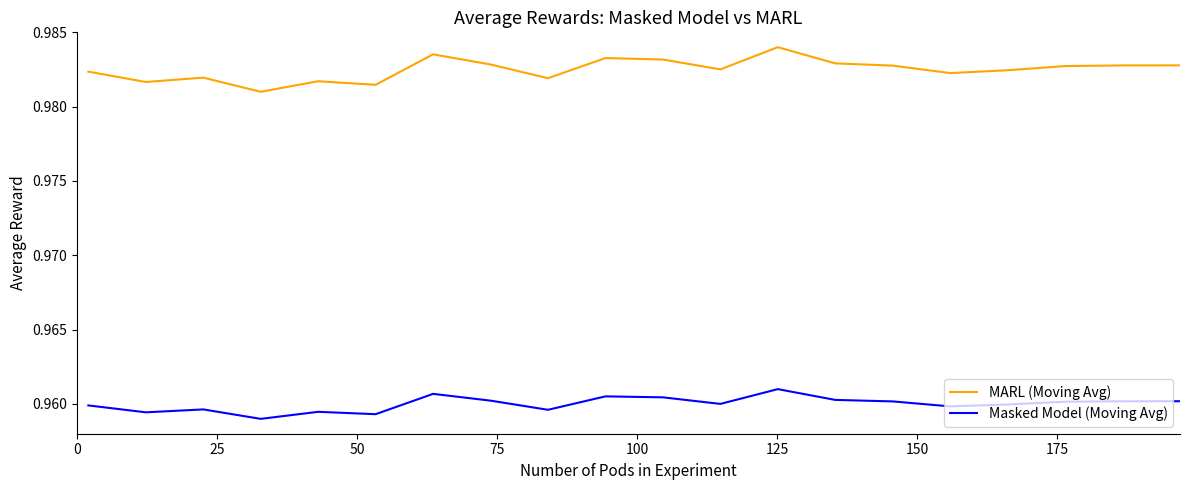

List the series in order of their peak value, highest first.

MARL (Moving Avg), Masked Model (Moving Avg)